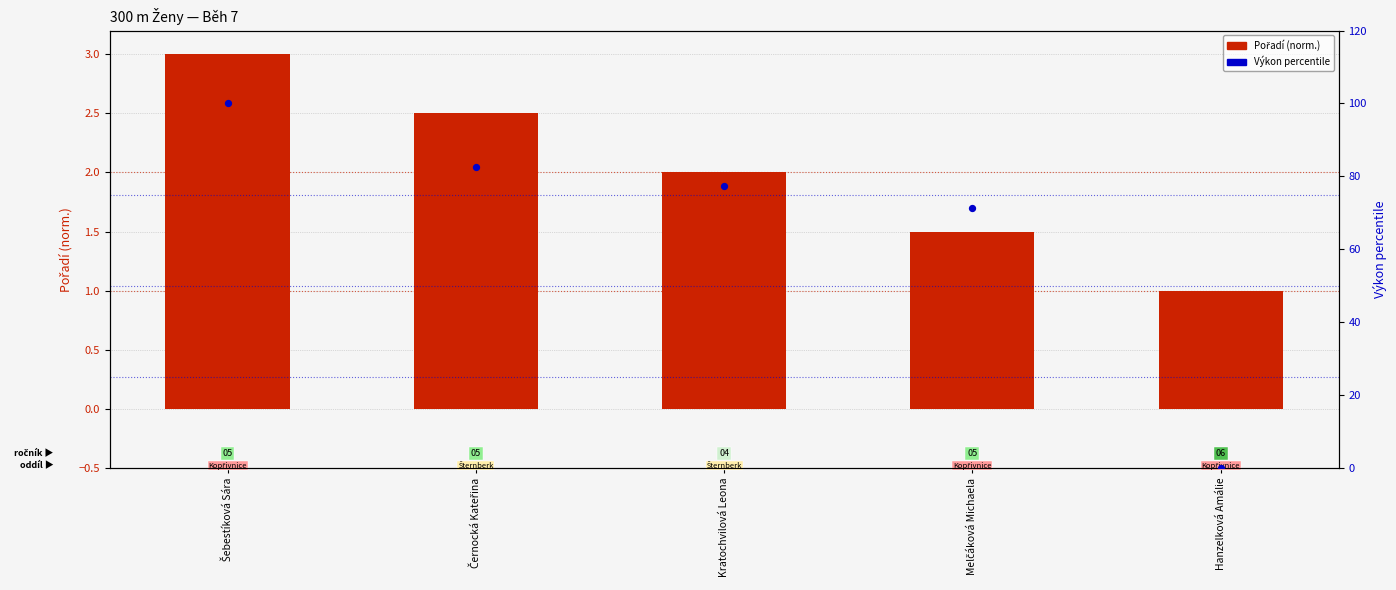

At how many categories does at least one series exceed 81?

2